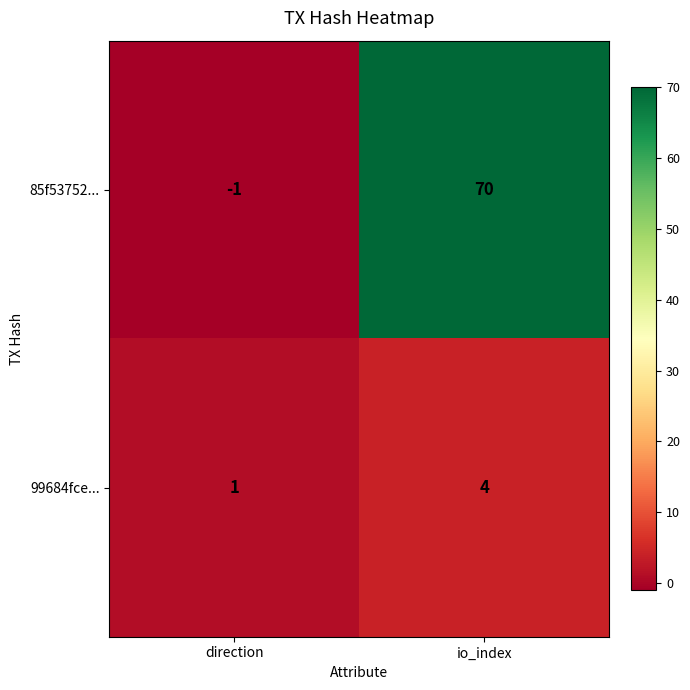

Between direction and io_index, which series saw the biggest shift?

85f53752...